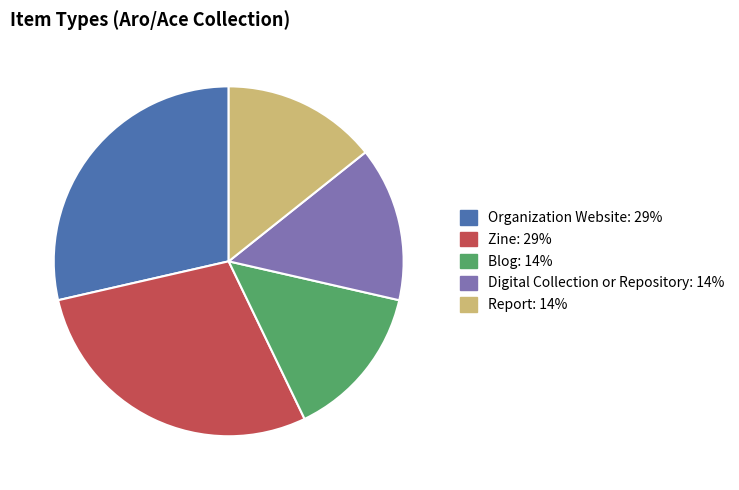

Does any single category account for the majority?

No